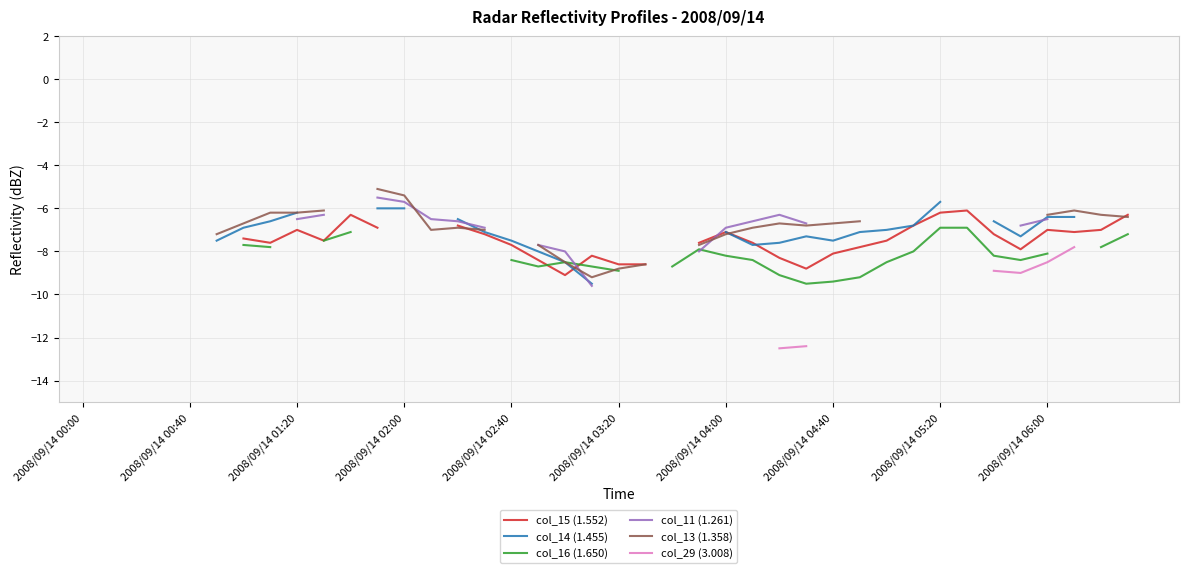

How many values in the col_11 (1.261) series exceed -6?

2